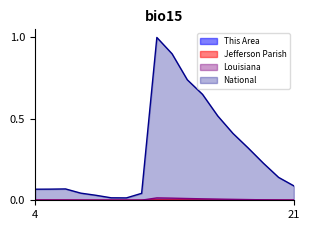

Rank the series by their maximum value, from lowest to highest.

This Area, Jefferson Parish, Louisiana, National